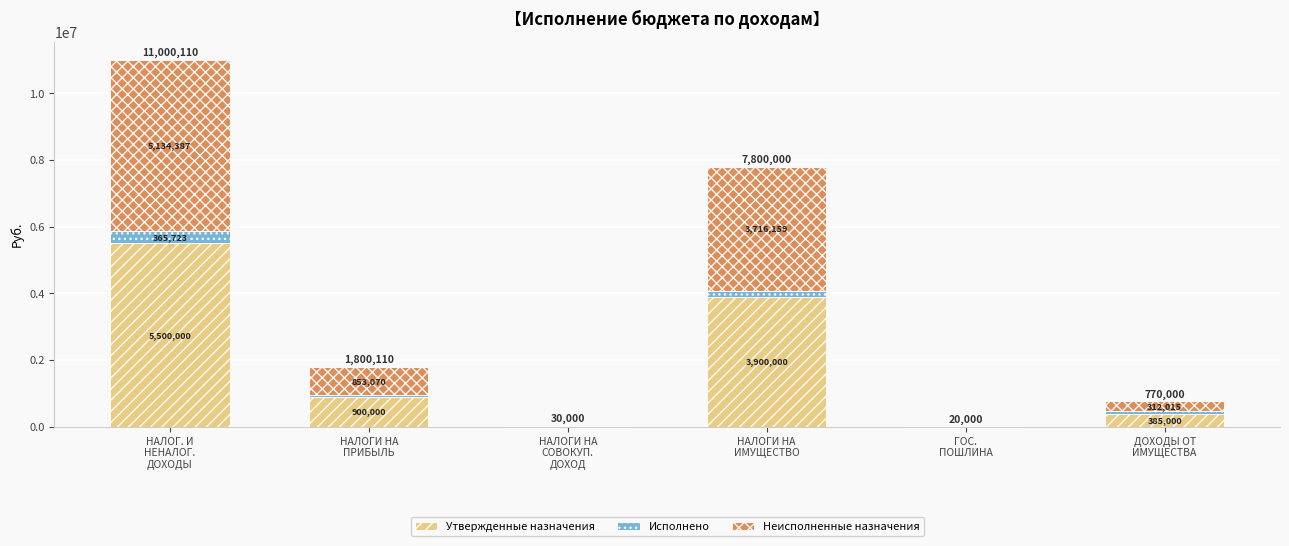

What are all the series names shown in the legend?

Утвержденные назначения, Исполнено, Неисполненные назначения